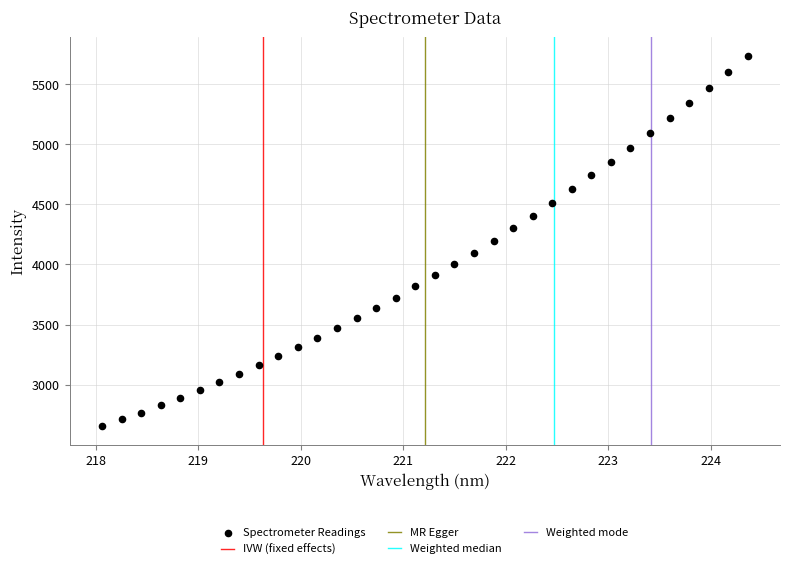

How many points are shown in the scatter plot?

34